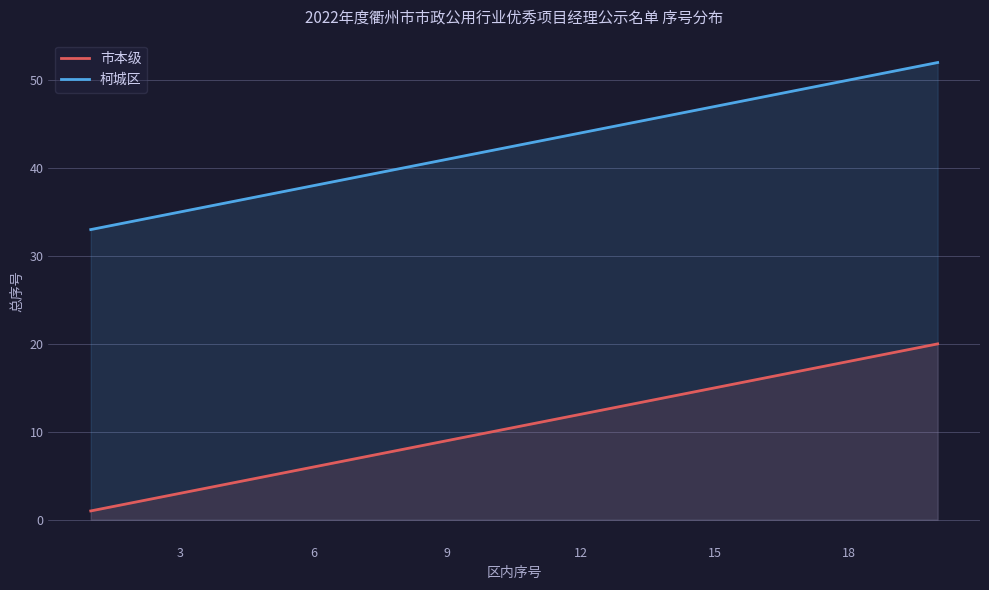

What is the maximum value for 市本级?

20